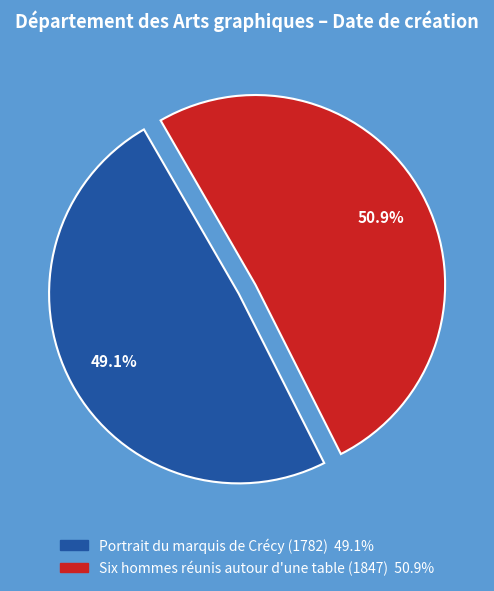

How many segments does this pie chart have?

2